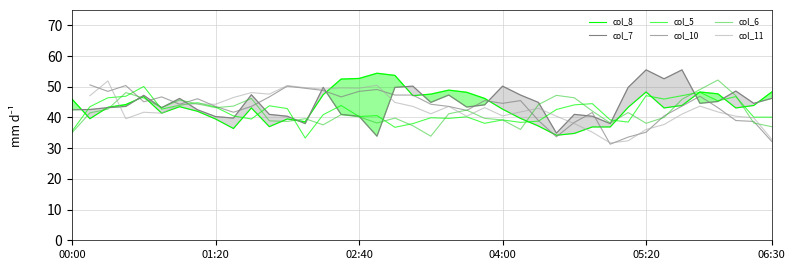

In col_6, how many points are lower than both neighbors (excluding endpoints)?

9